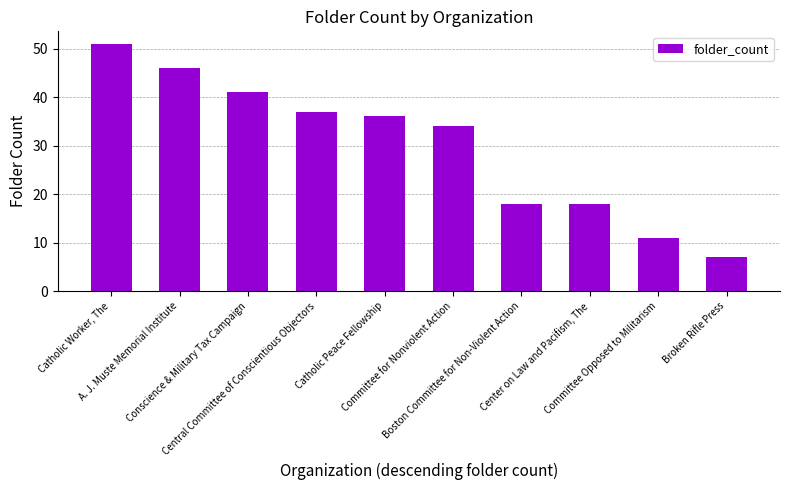

The chart shows a value of 46 at A. J. Muste Memorial Institute. True or false?

True